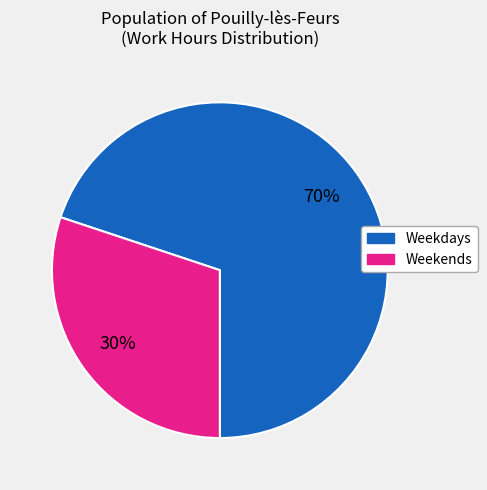

To the nearest percent, what is the average slice percentage?

50%